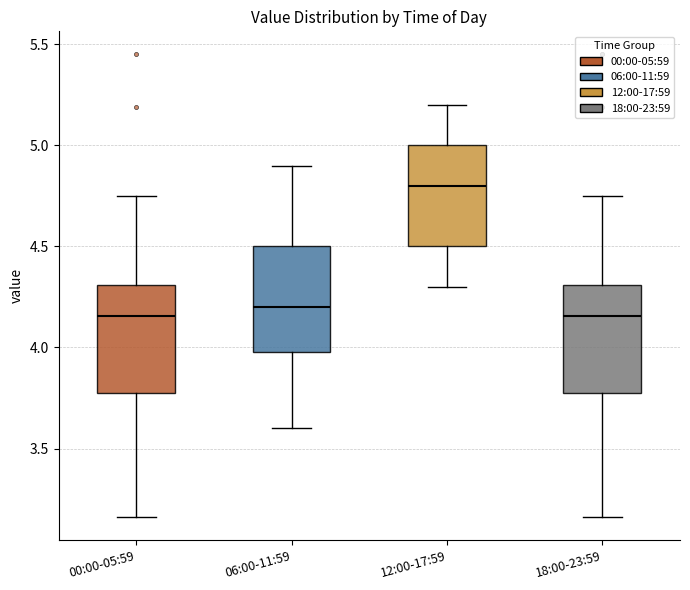

Reading left to right, read every box against the y-axis: the position of its median line, the range the box covers, and the ends of its whiskers. The values are not printed on the chart, so give them approximately, as read against the axis.

00:00-05:59: median 4.15, box 3.80 to 4.30, whiskers 3.15 to 4.75
06:00-11:59: median 4.20, box 4.00 to 4.50, whiskers 3.60 to 4.90
12:00-17:59: median 4.80, box 4.50 to 5.00, whiskers 4.30 to 5.20
18:00-23:59: median 4.15, box 3.80 to 4.30, whiskers 3.15 to 4.75